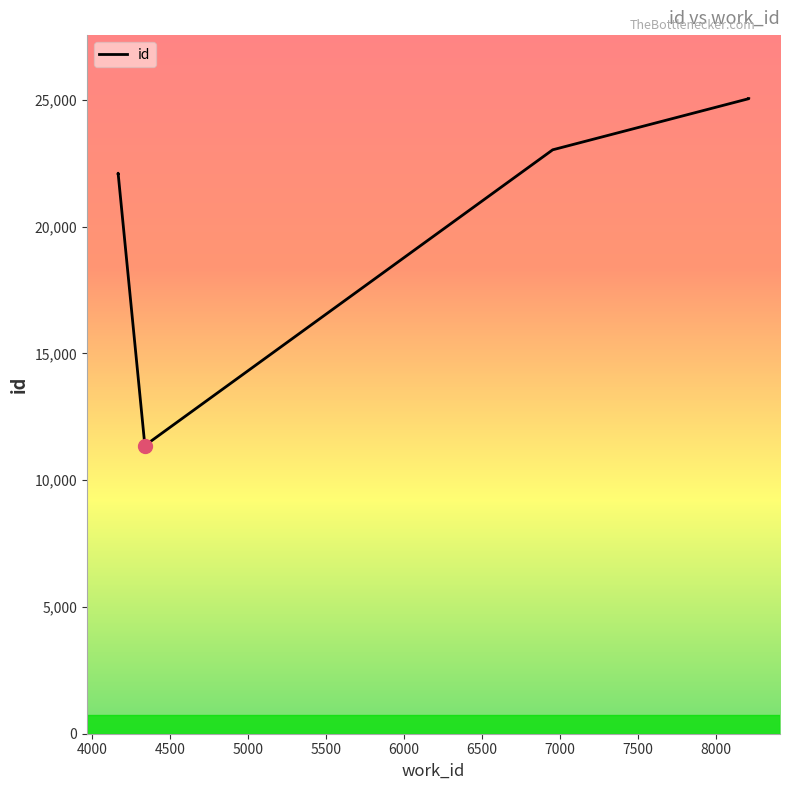

Which label corresponds to the largest value in the chart?

8210